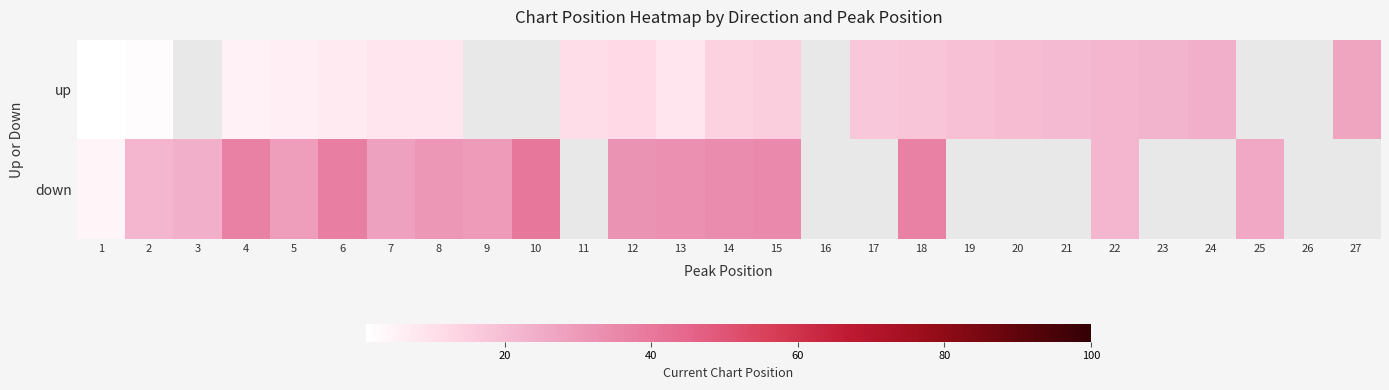

Between 5 and 21, which series saw the biggest shift?

up